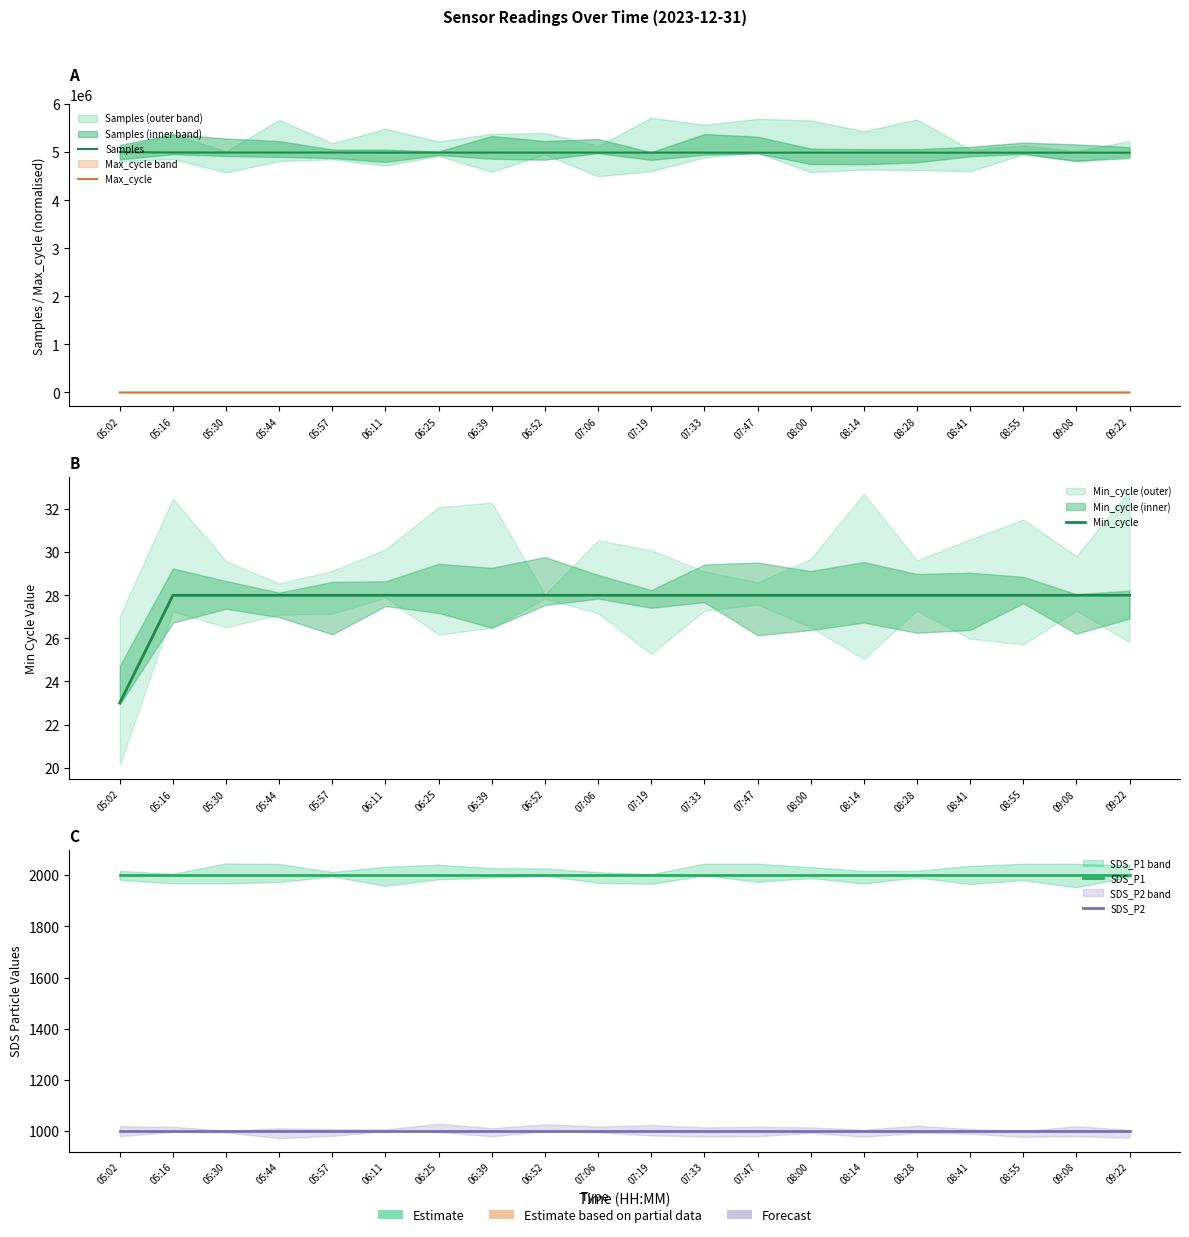

Is the value of Min_cycle at 08:28 greater than the value of Max_cycle at 07:06?

No